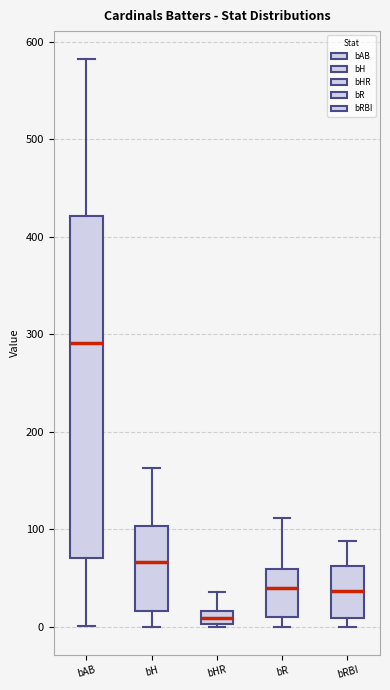

Which box has the highest median line?

bAB